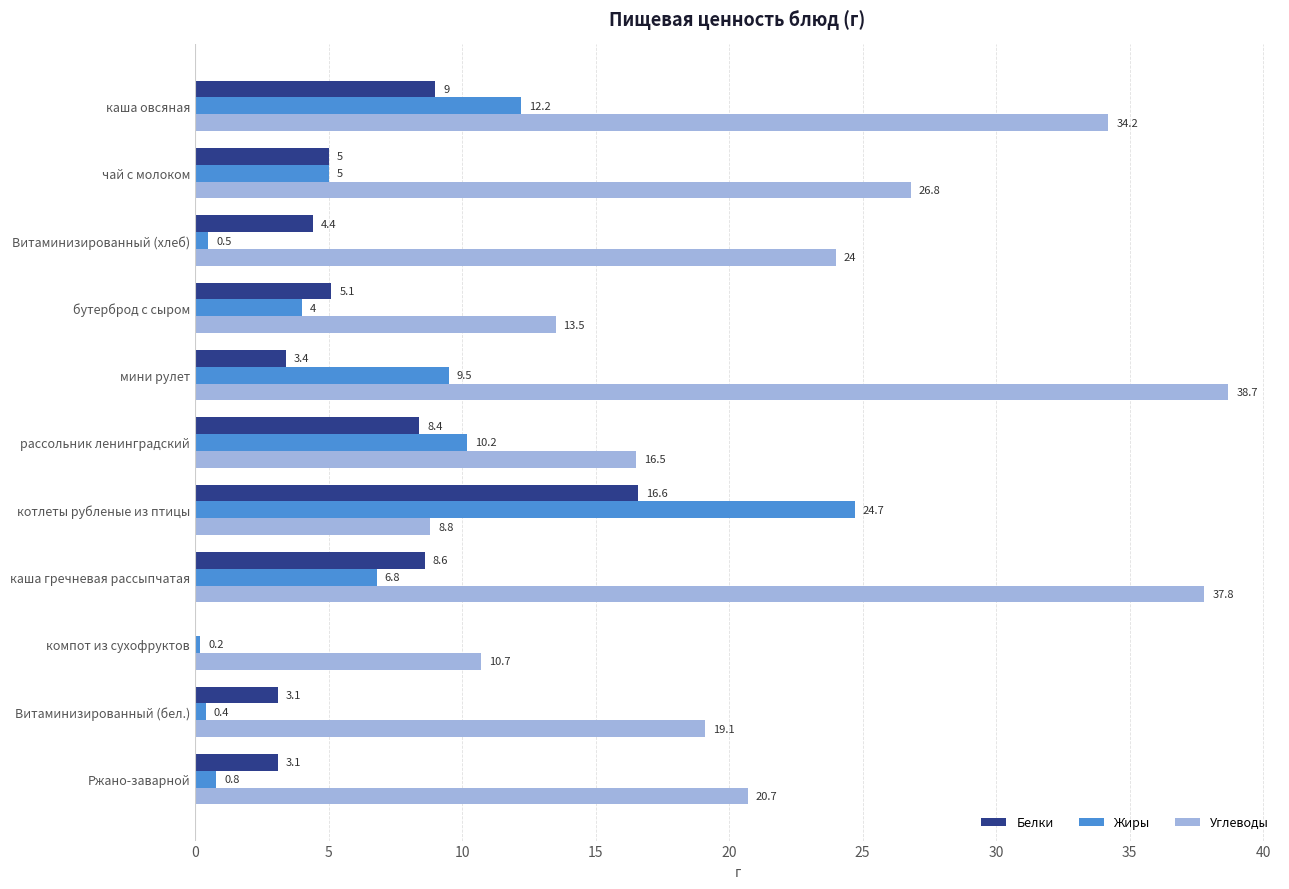

What is the total value across all series at чай с молоком?

36.8